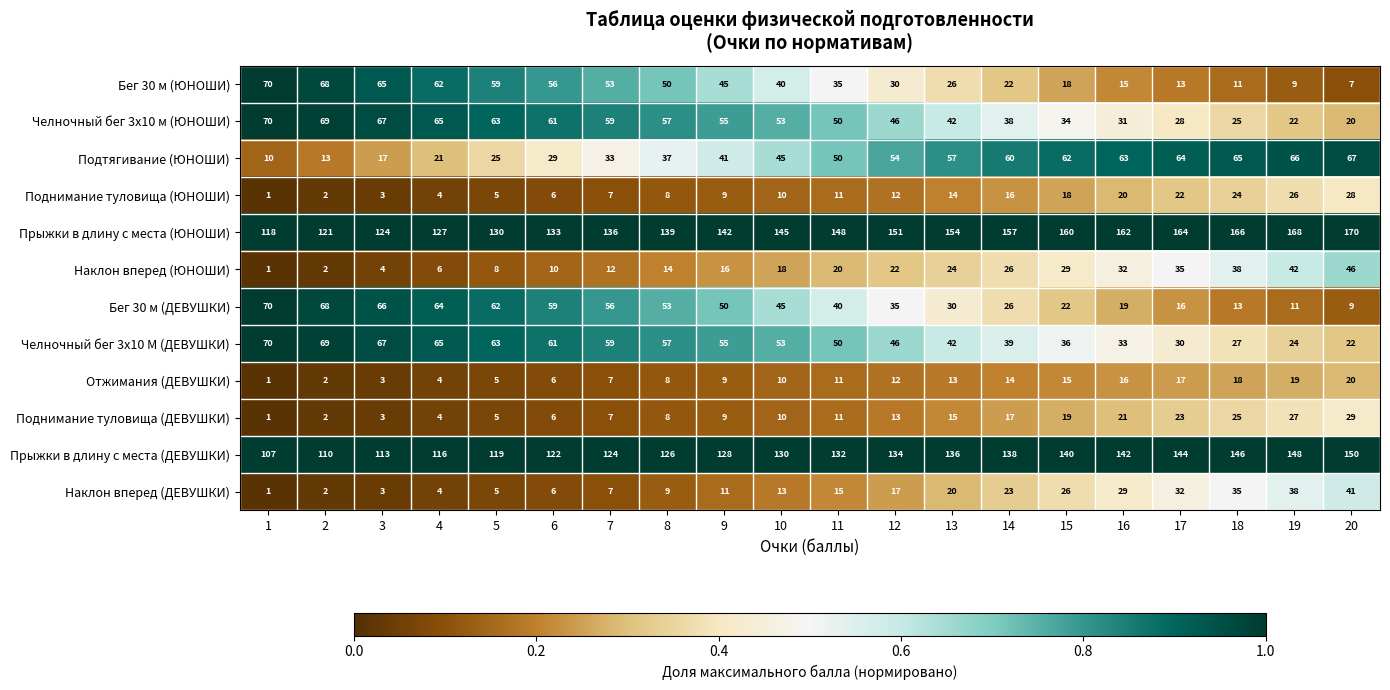

List the labels in order of Бег 30 м (ДЕВУШКИ) value, smallest first.

20, 19, 18, 17, 16, 15, 14, 13, 12, 11, 10, 9, 8, 7, 6, 5, 4, 3, 2, 1